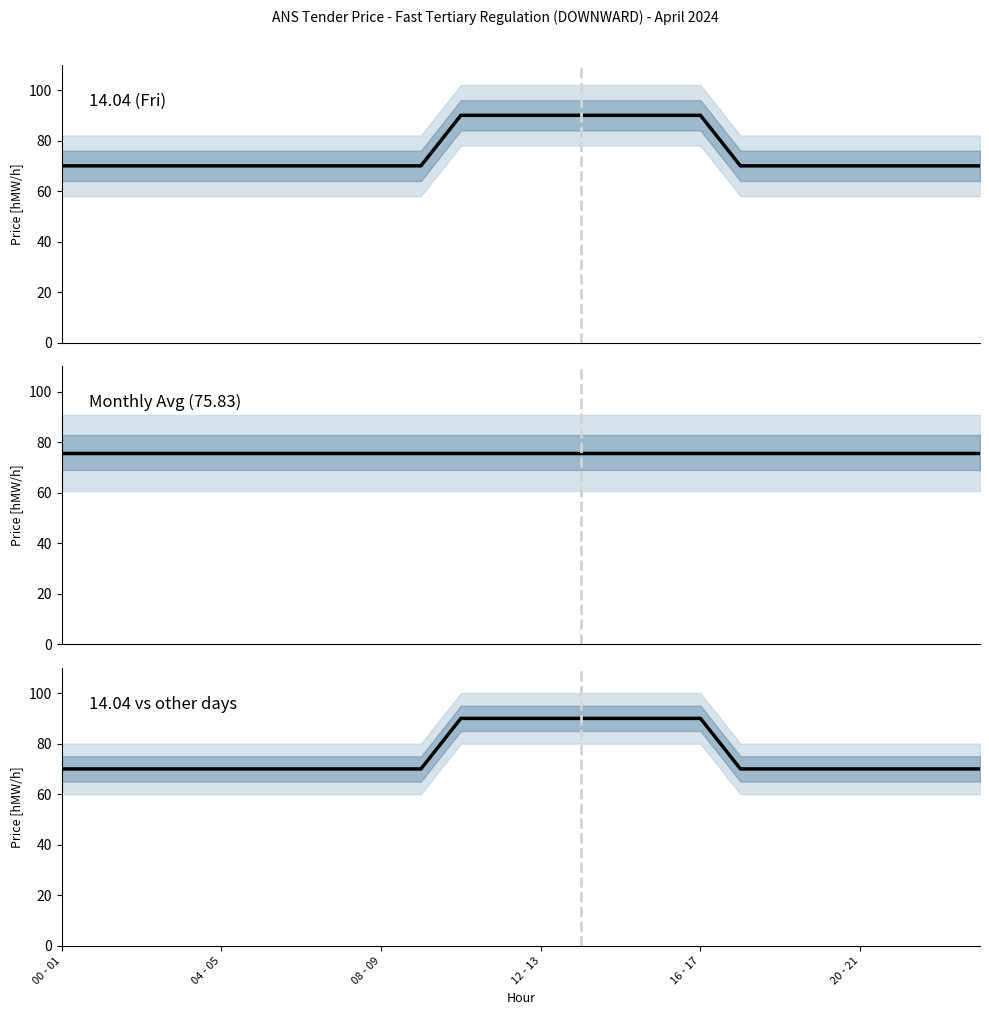

Reading right to left, extract all data points from this chart.

14.04 (Fri): 70.0	70.0	70.0	70.0	70.0	70.0	70.0	90.0	90.0	90.0	90.0	90.0	90.0	90.0	70.0	70.0	70.0	70.0	70.0	70.0	70.0	70.0	70.0	70.0
Monthly Avg: 75.8	75.8	75.8	75.8	75.8	75.8	75.8	75.8	75.8	75.8	75.8	75.8	75.8	75.8	75.8	75.8	75.8	75.8	75.8	75.8	75.8	75.8	75.8	75.8
14.04 vs other days: 70.0	70.0	70.0	70.0	70.0	70.0	70.0	90.0	90.0	90.0	90.0	90.0	90.0	90.0	70.0	70.0	70.0	70.0	70.0	70.0	70.0	70.0	70.0	70.0